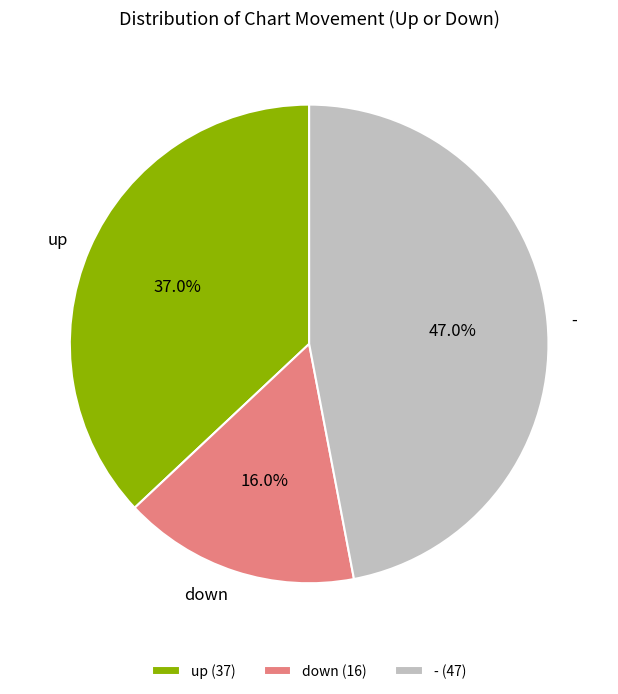

Which has a higher value, down or -?

-